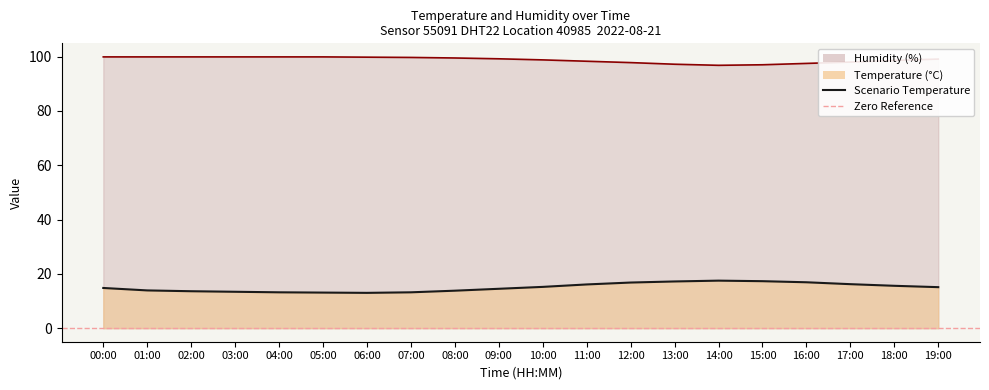

Is it true that the value at 14:00 is 17.5?

True